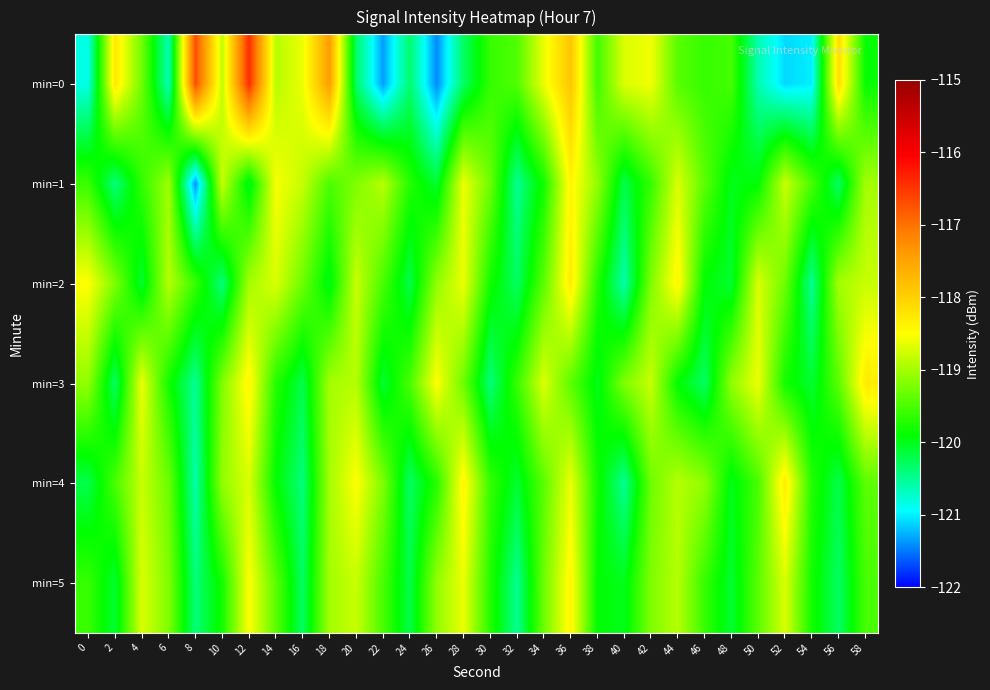

Which category has the lowest value across all series?

26